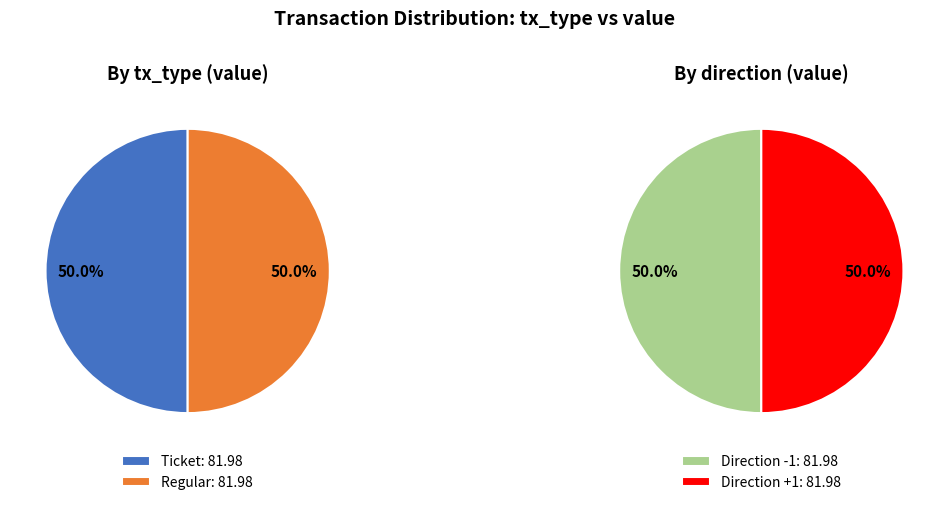

What is the smallest slice in the pie chart?

Ticket (io_index=0)